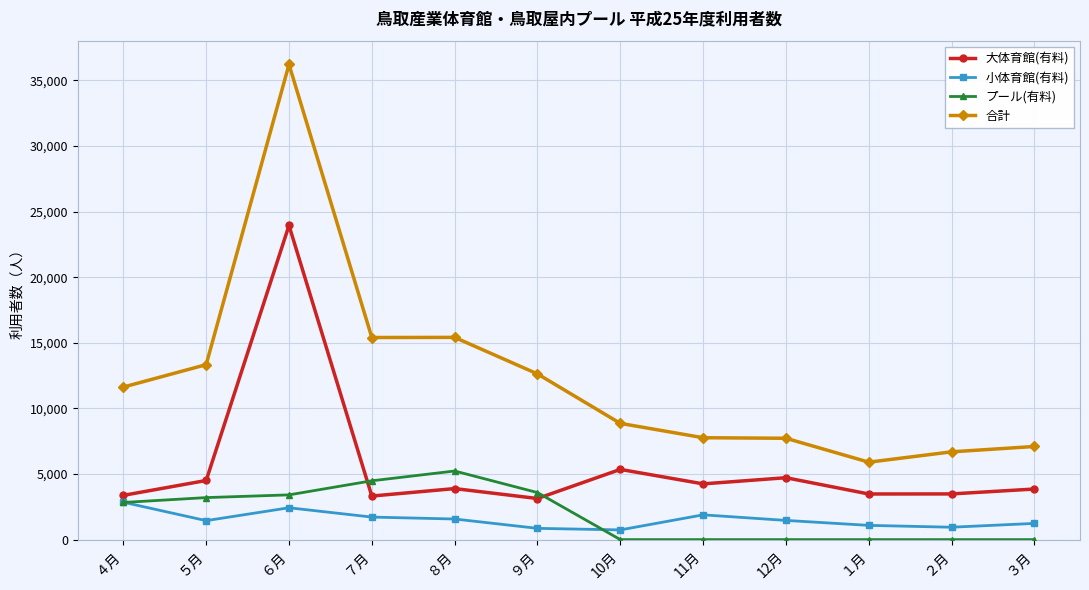

What is the value of the 大体育館(有料) point at the 8th from the left?

4248